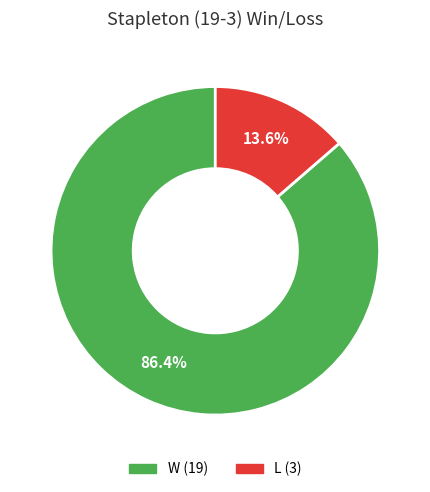

True or false: W accounts for 74% of the total.

False